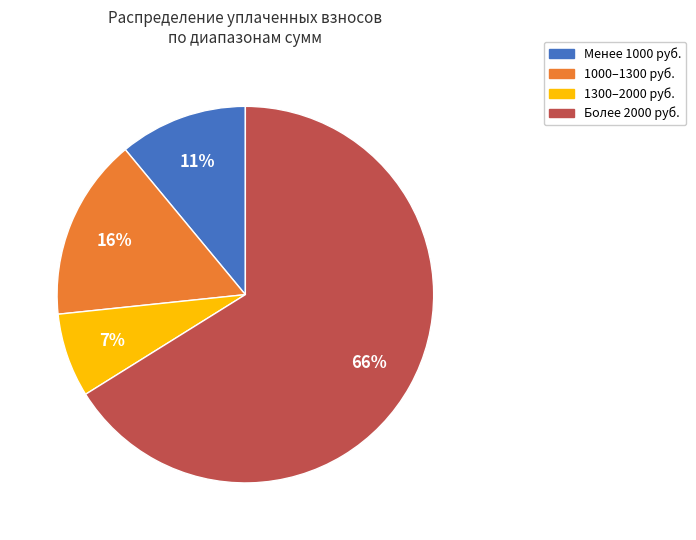

To the nearest percent, what percentage of the pie is 1300–2000 руб.?

7%